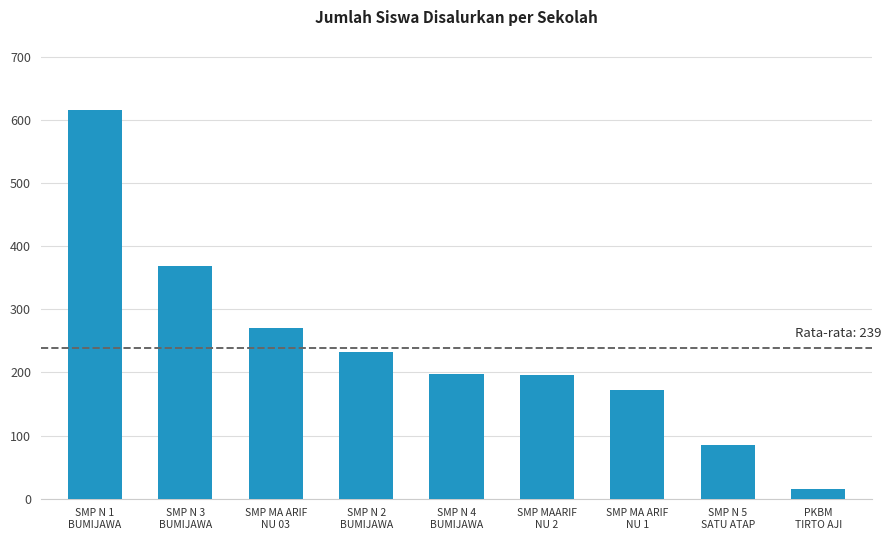

How many bars are there in total?

9